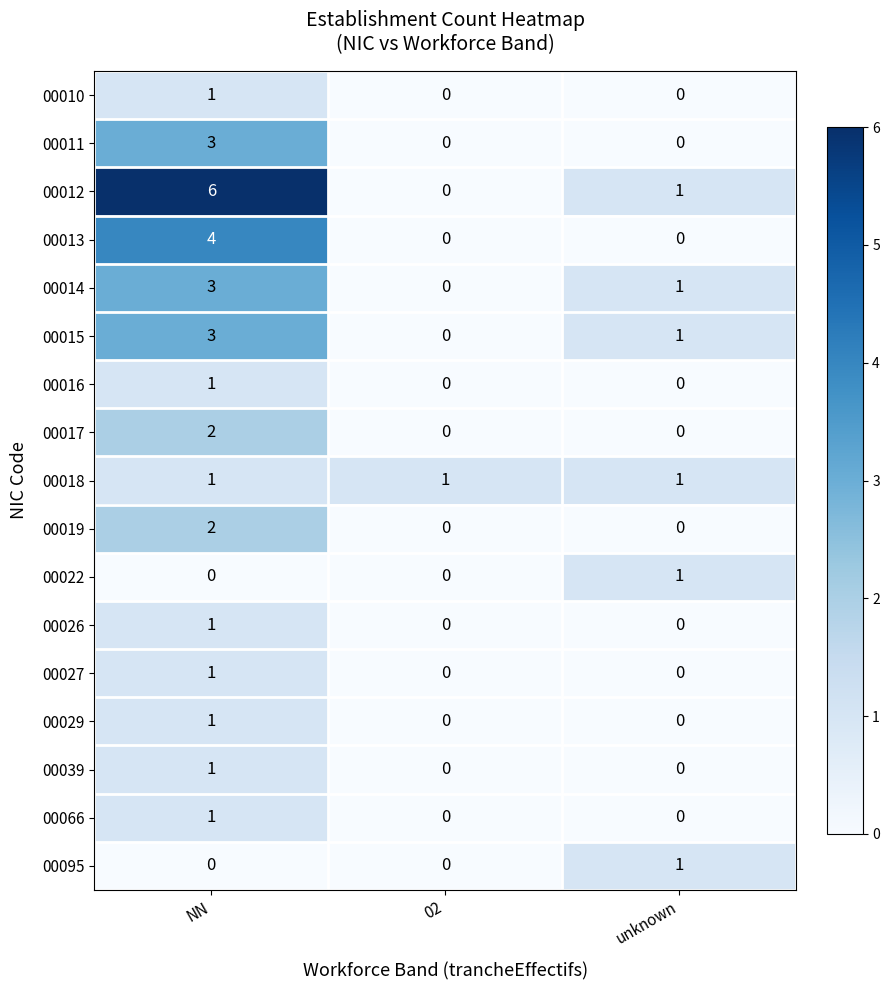

How many 00039 values are between 0 and 1?

3